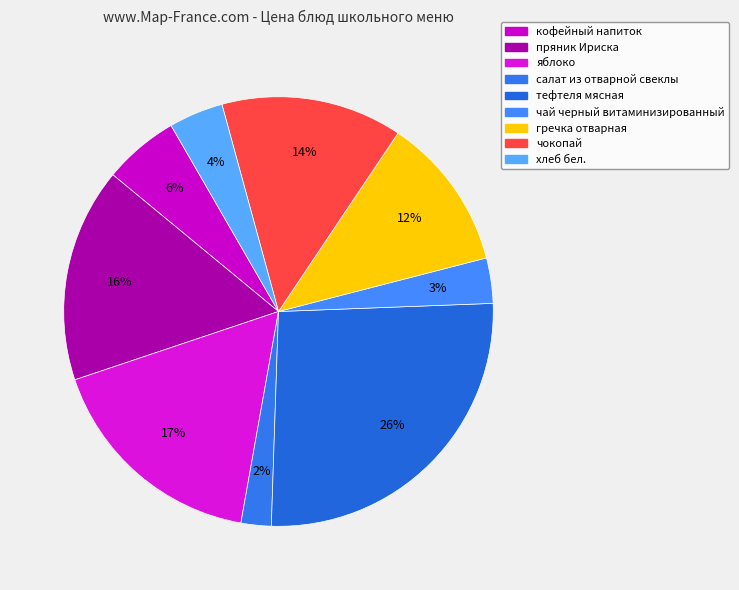

What is the change in value from тефтеля мясная to гречка отварная?

-12.8